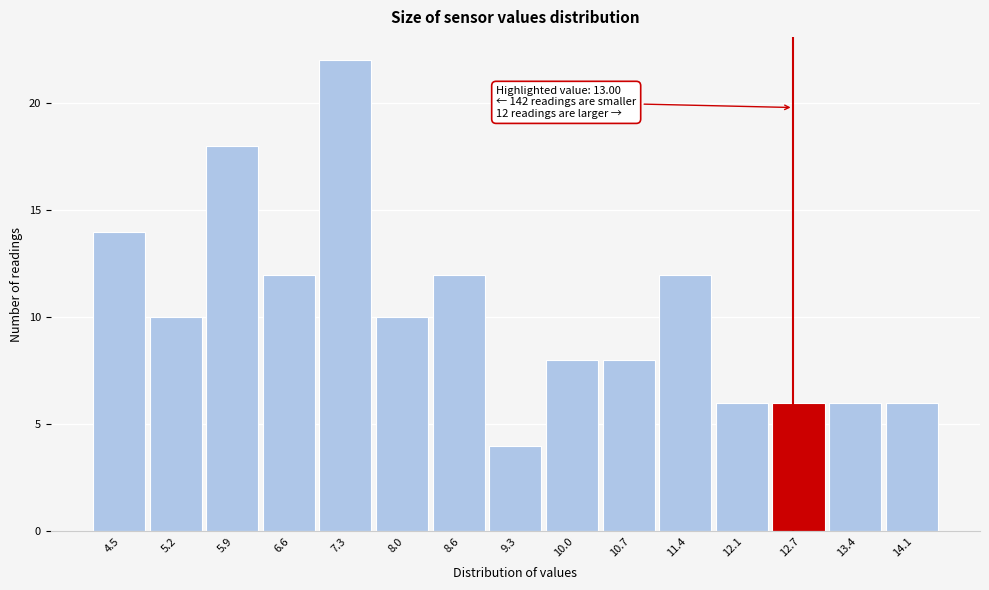

Reading right to left, extract all data points from this chart.

14.1=6	13.4=6	12.7=6	12.1=6	11.4=12	10.7=8	10.0=8	9.3=4	8.6=12	8.0=10	7.3=22	6.6=12	5.9=18	5.2=10	4.5=14